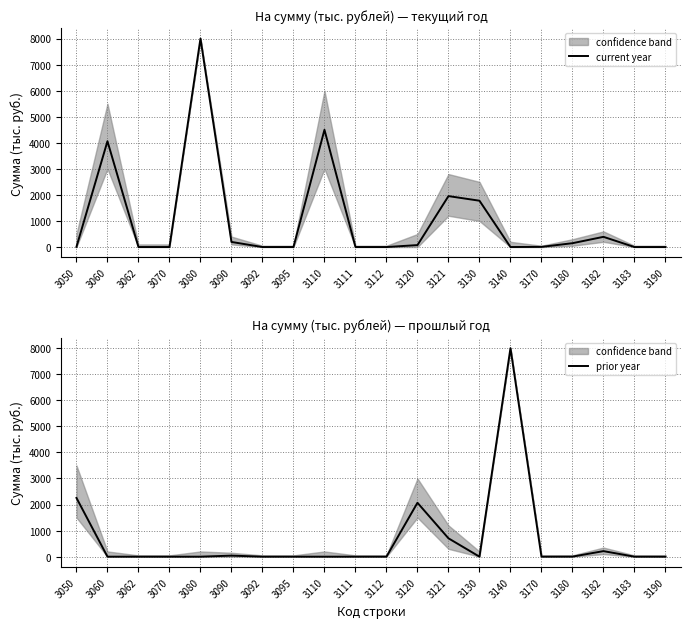

True or false: current year and prior year cross at least once.

True